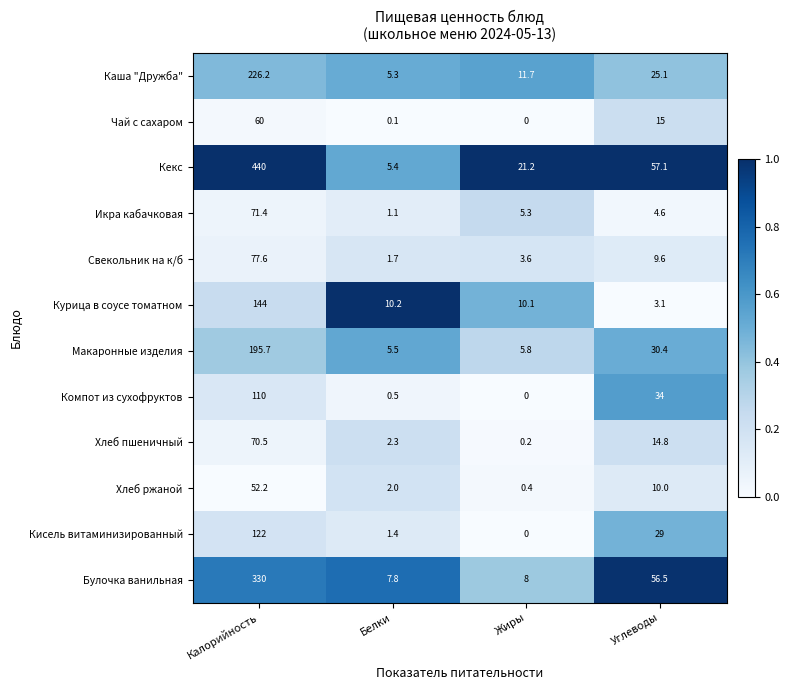

Which category has the highest value in the Кисель витаминизированный series?

Калорийность